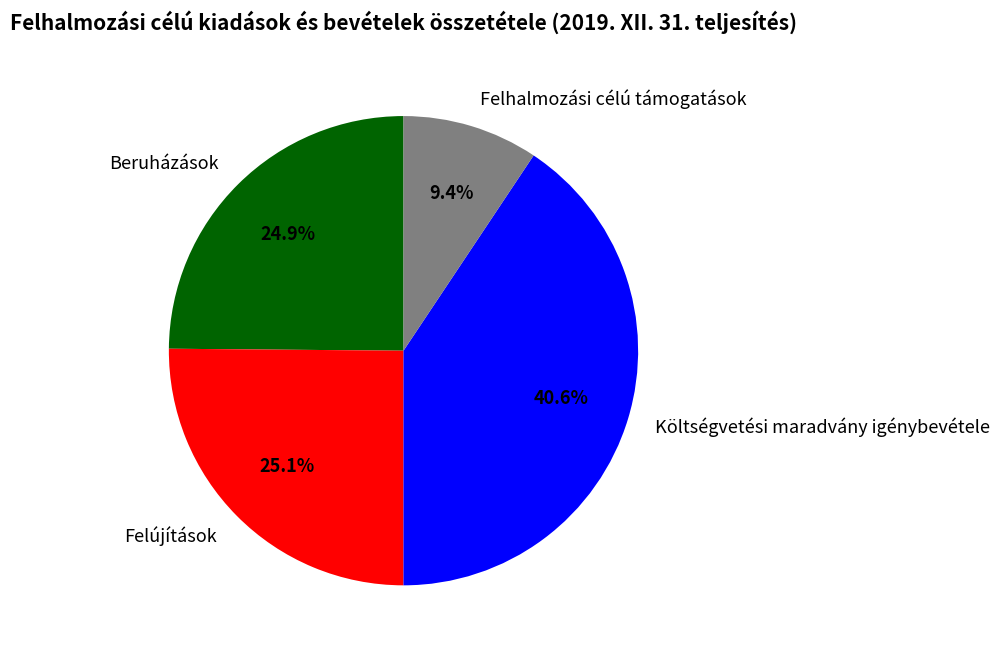

Which slice is the smallest?

Felhalmozási célú támogatások